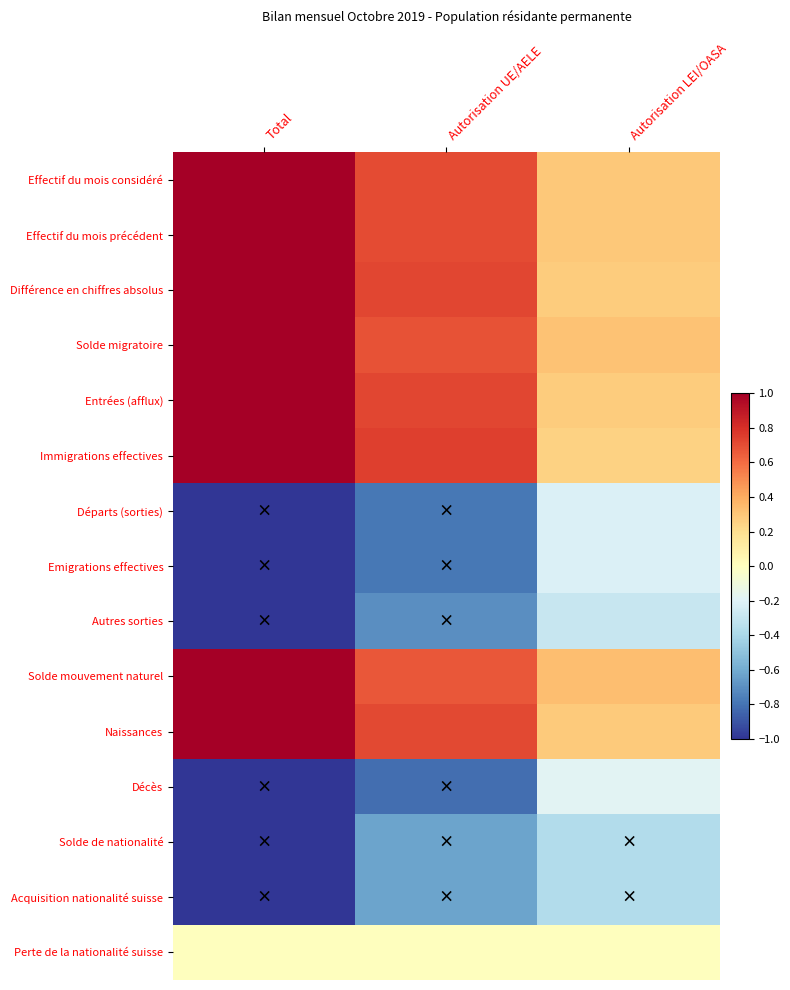

At which category does the chart reach its peak across all series?

Total